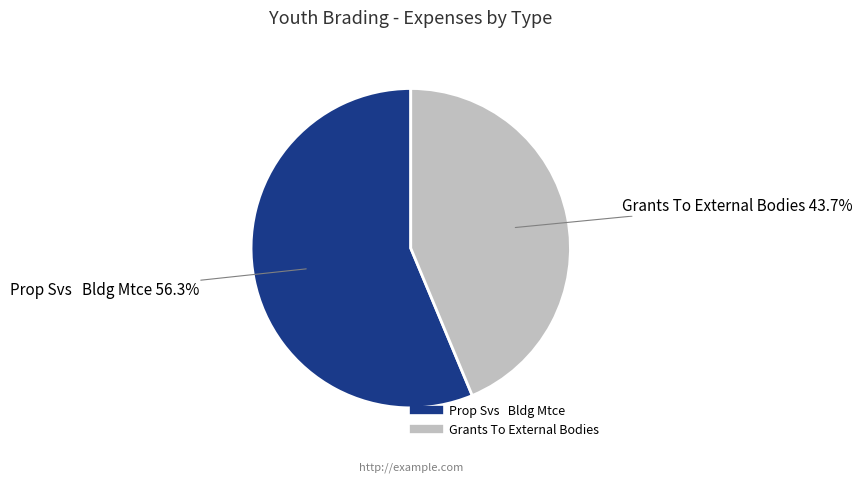

To the nearest percent, what is the average slice percentage?

50%